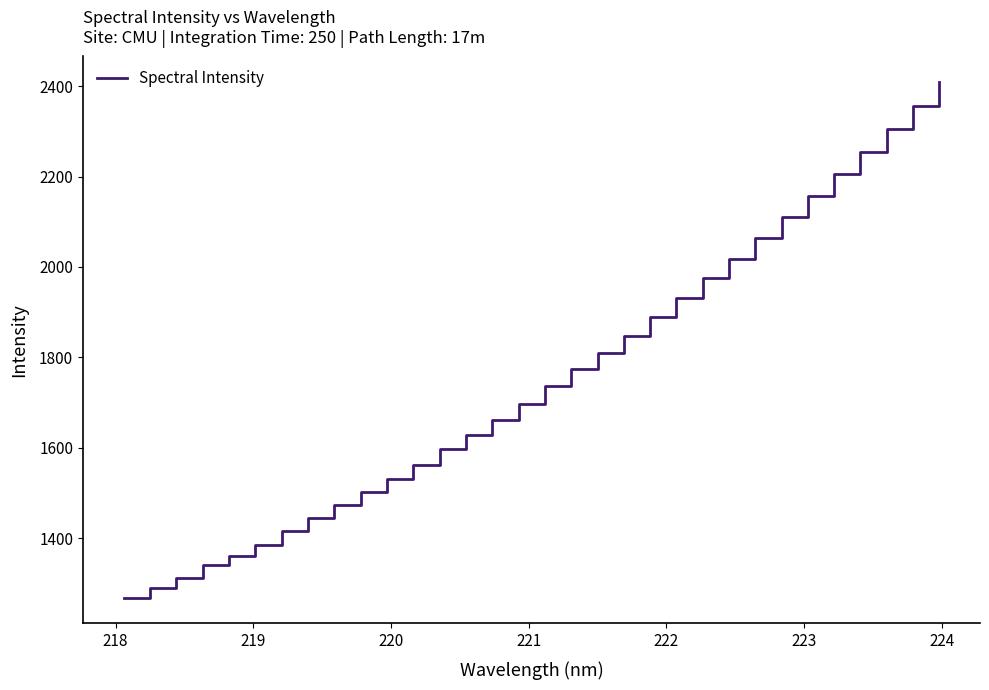

What is the minimum value shown in the chart?

1268.2